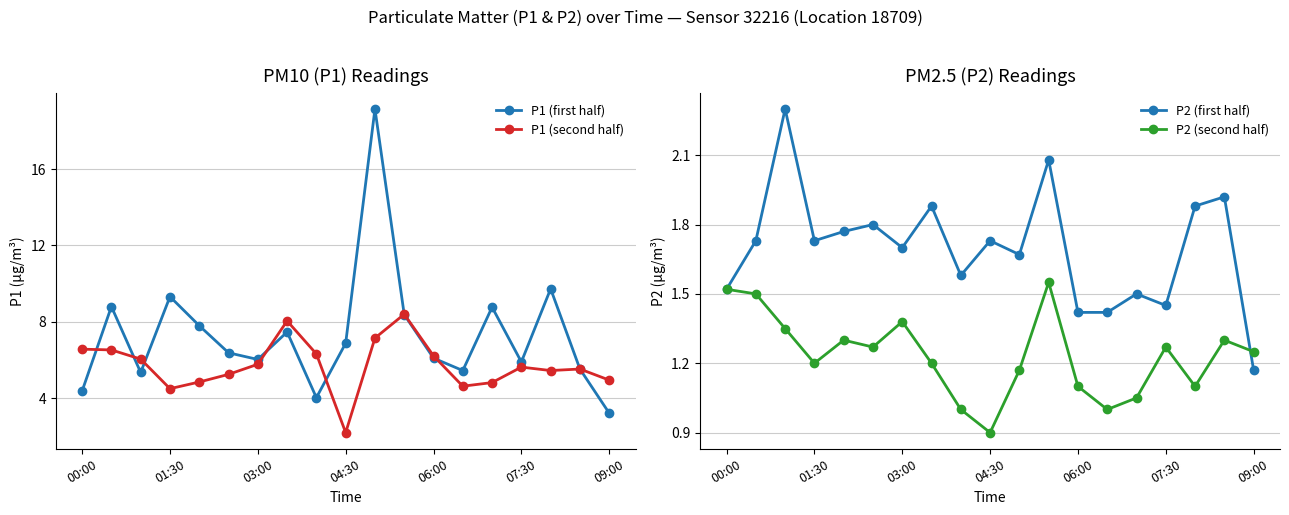

What is the difference between the maximum and minimum values in the P2 (second half) series?

0.7